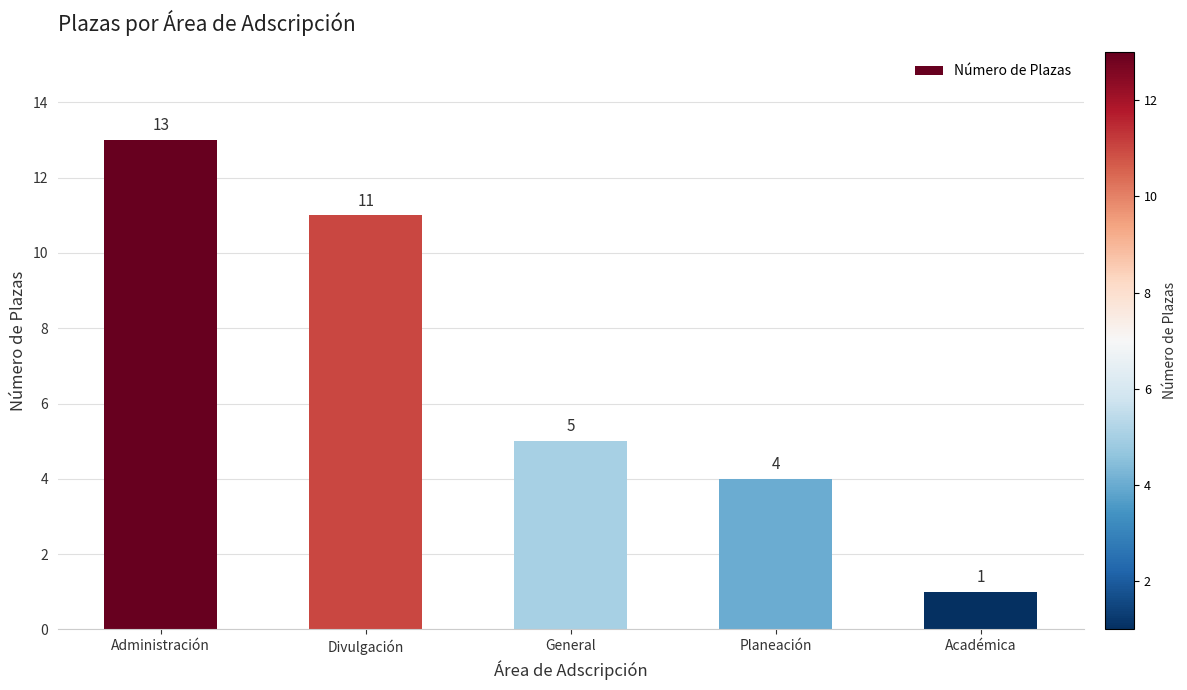

What position from the right is Planeación?

2